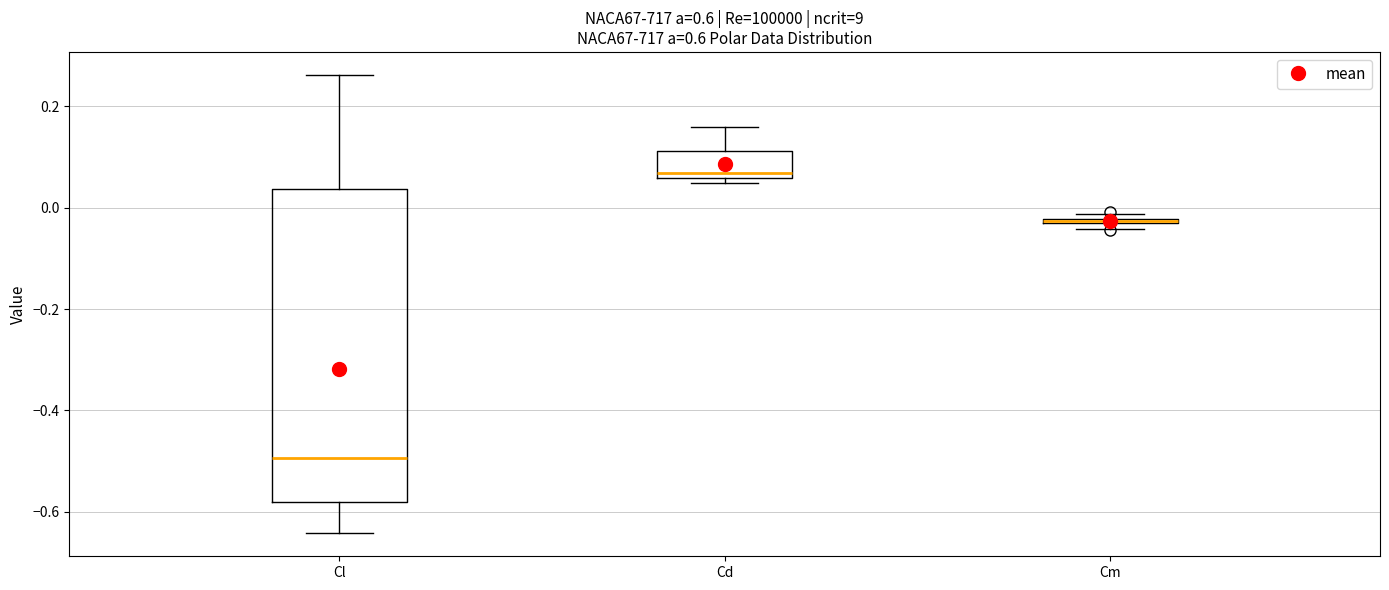

Where does the upper whisker of the box for Cd end on the y-axis? The values are not printed on the chart, so give them approximately, as read against the axis.

0.16